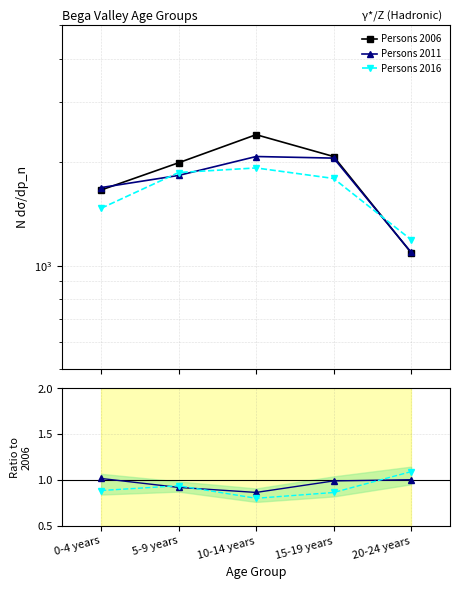

True or false: Persons 2016 has more than 2 interior local peaks.

False